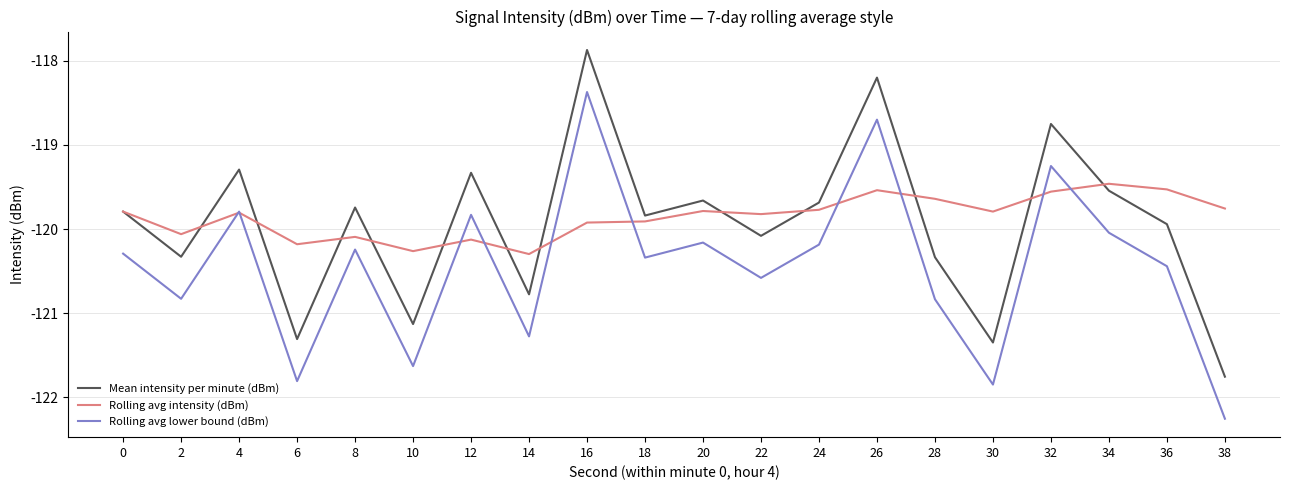

Is the value of Mean intensity per minute (dBm) at 36 greater than the value of Rolling avg lower bound (dBm) at 12?

No